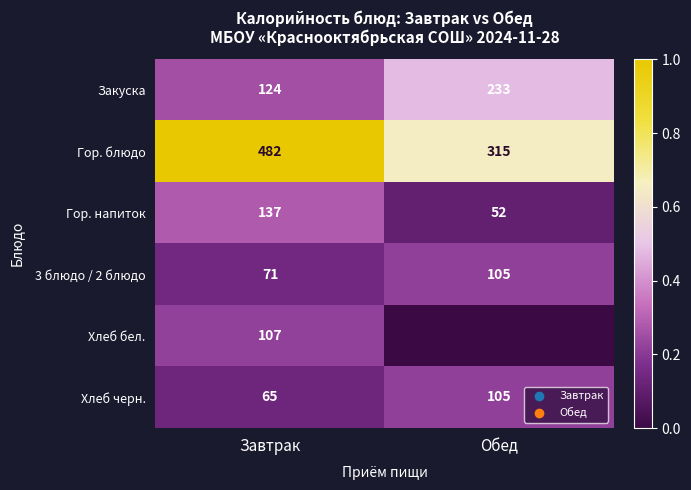

Which has a higher value, Обед or Завтрак?

Обед